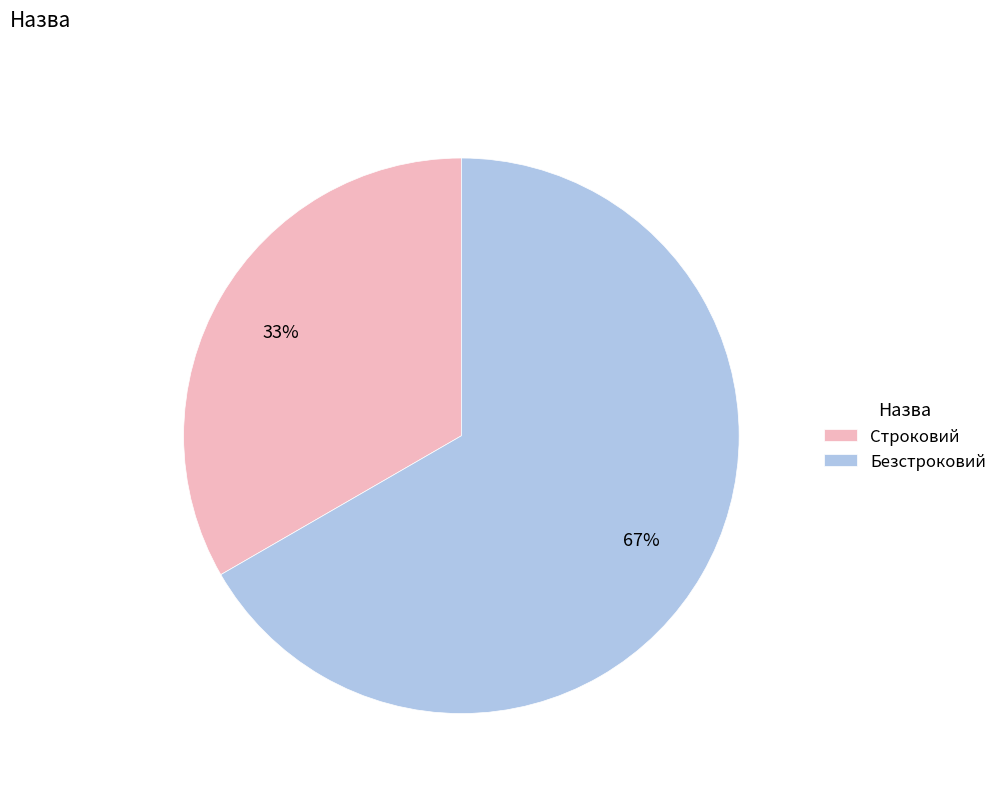

What is the largest slice in the pie chart?

Безстроковий